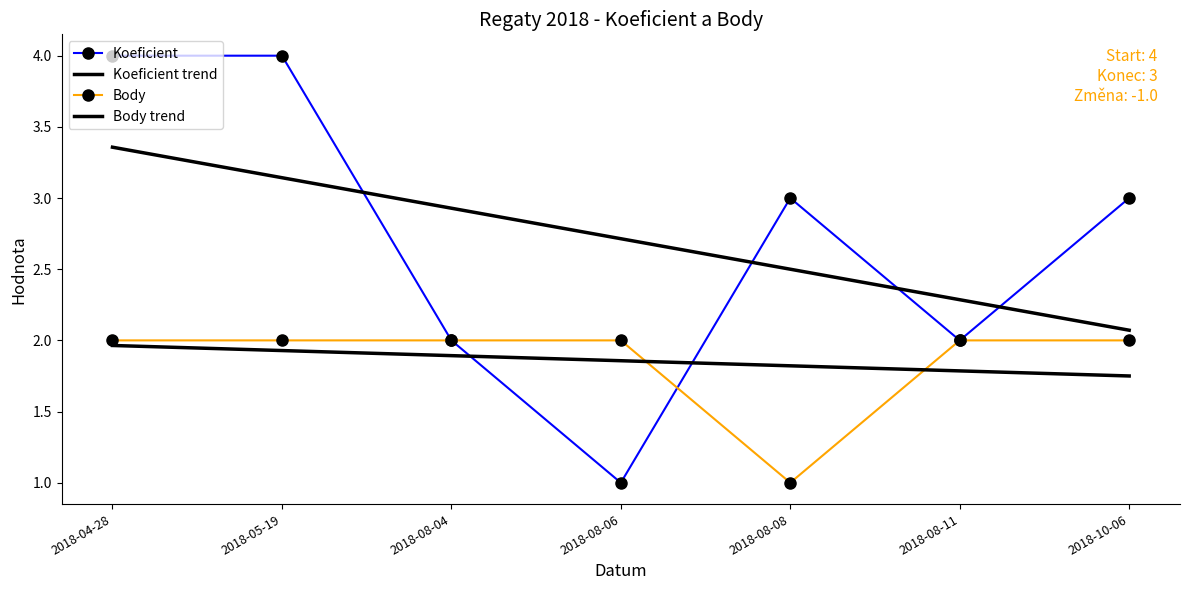

What is the total value across all series at 2018-10-06?

8.8